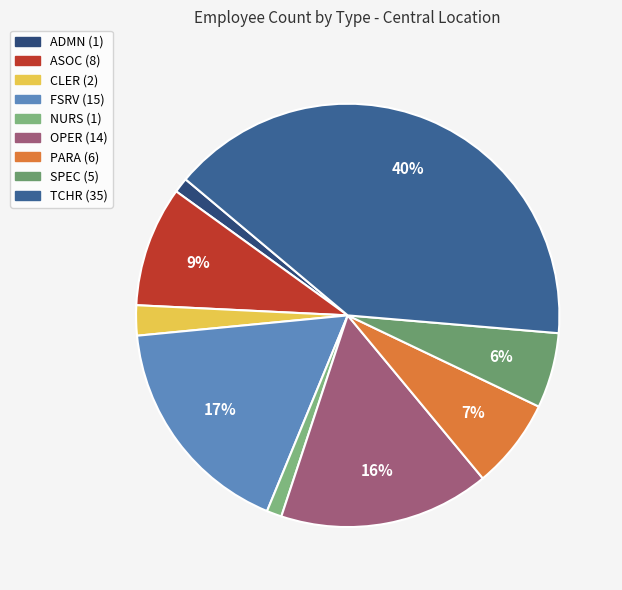

What percentage do CLER and NURS together represent?

3.4%